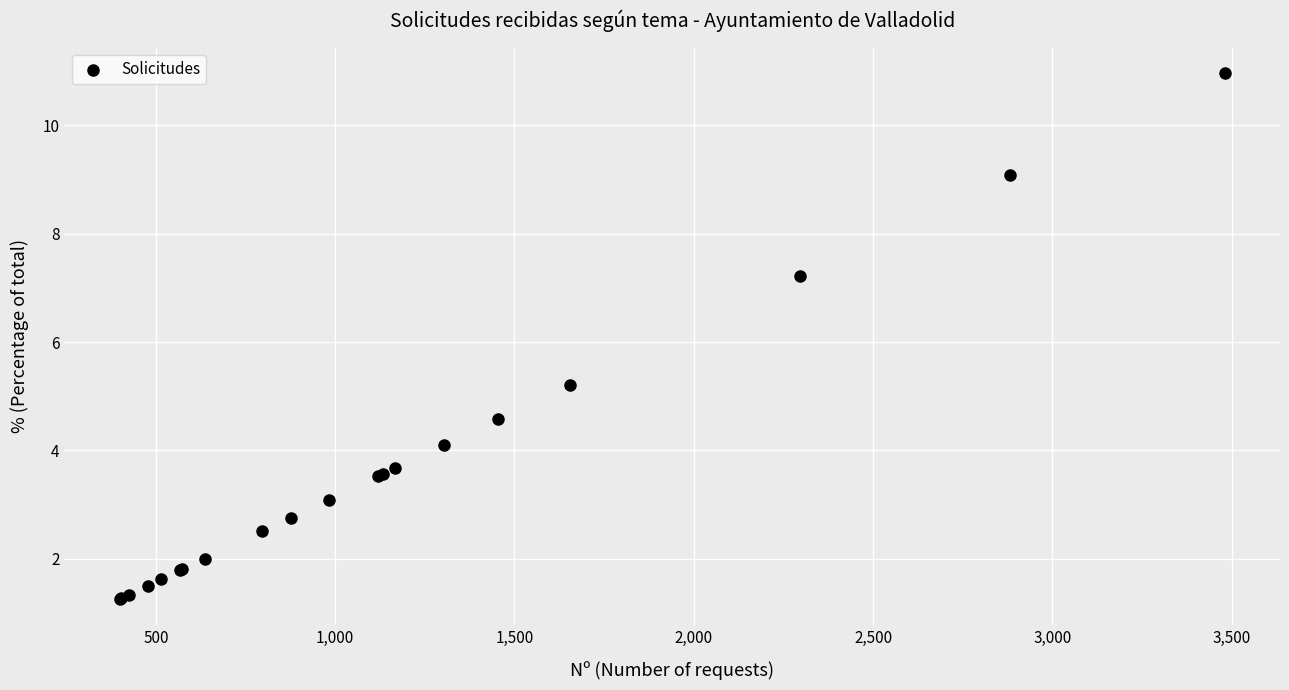

What Y value in the scatter plot is closest to 6?

5.2